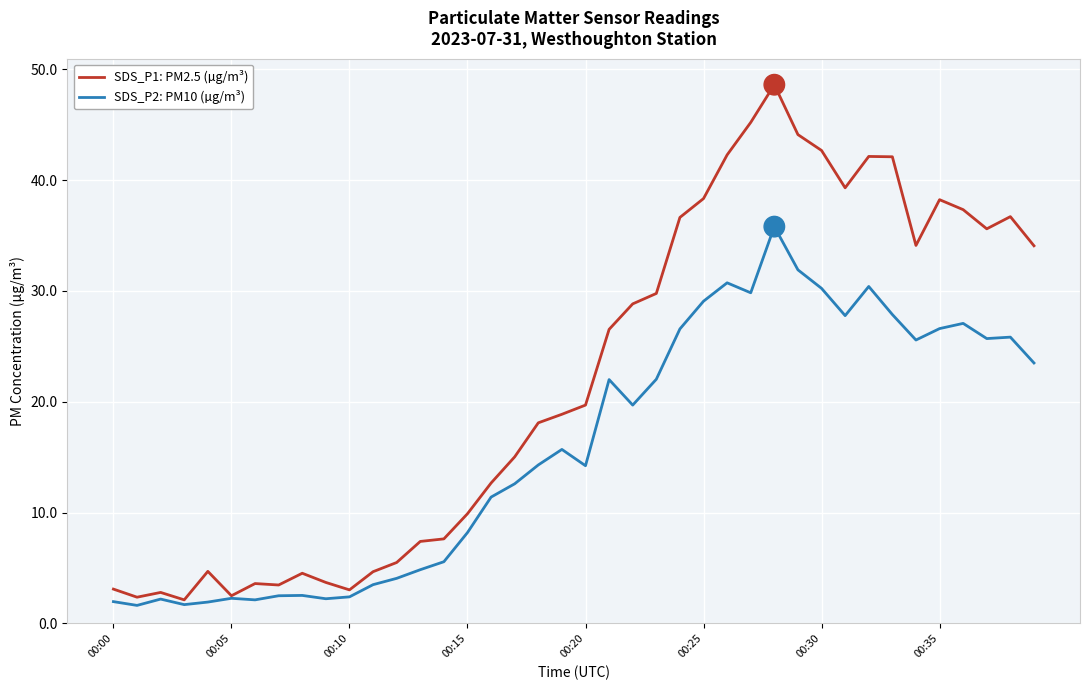

Which series has the largest total across all categories?

SDS_P1: PM2.5 (µg/m³)